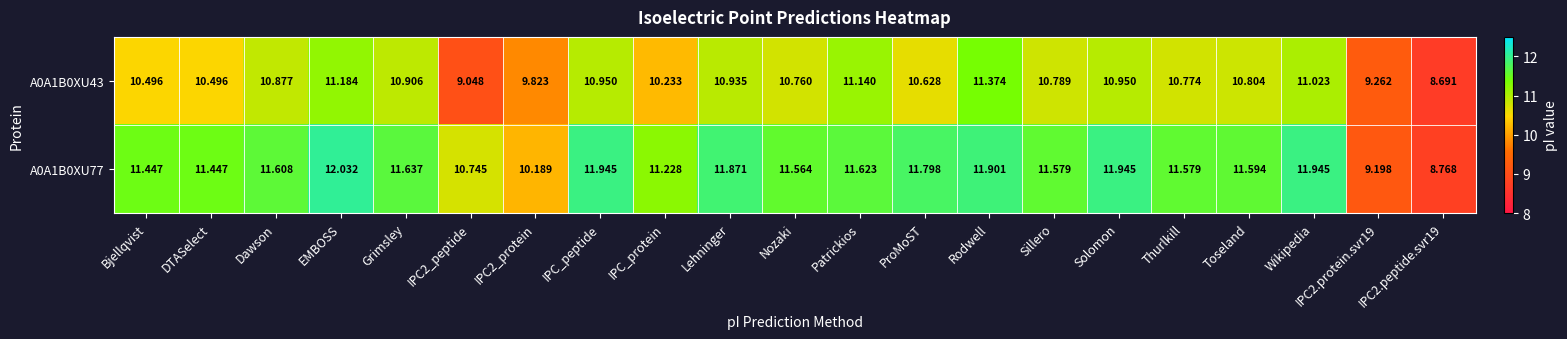

At which label does A0A1B0XU43 first exceed 10?

Bjellqvist